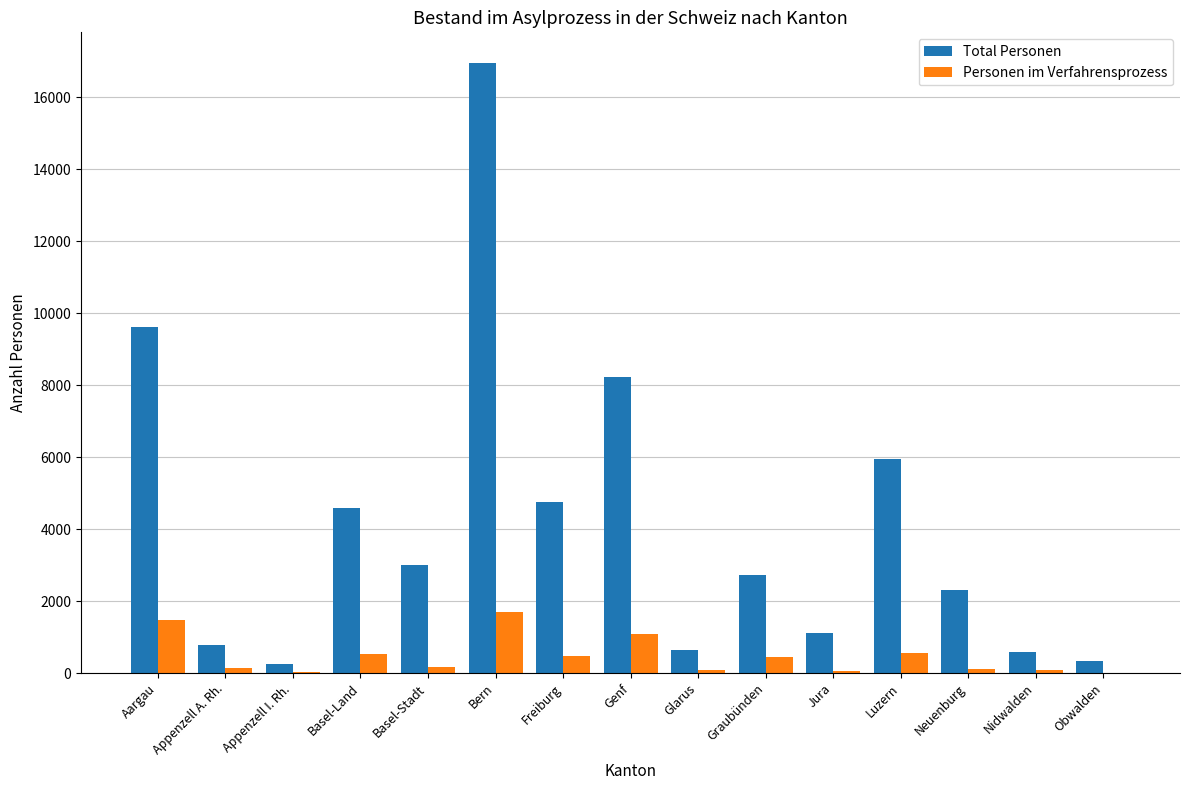

How many distinct data groups are displayed?

2